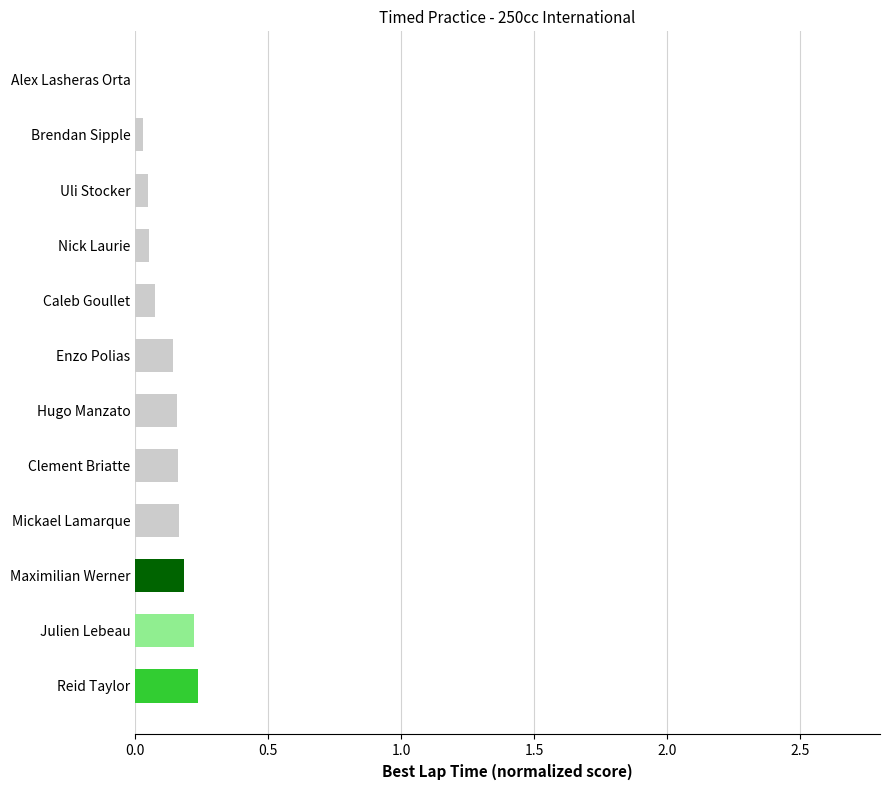

Which has a higher value, Julien Lebeau or Mickael Lamarque?

Julien Lebeau